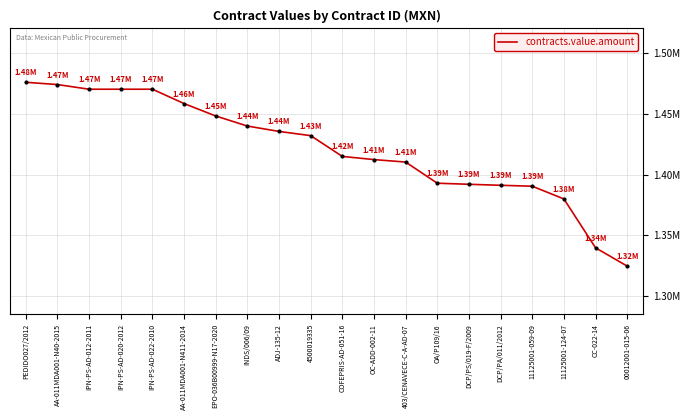

Is this an area chart (filled region under the line)?

No